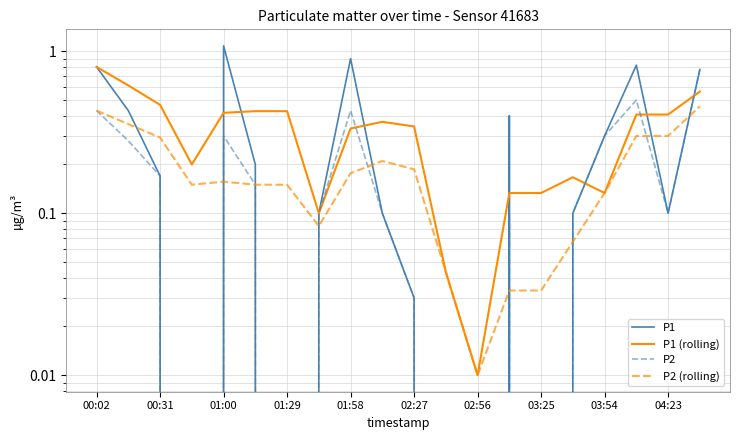

What is the value of the P1 point at the 3rd from the left?

0.2